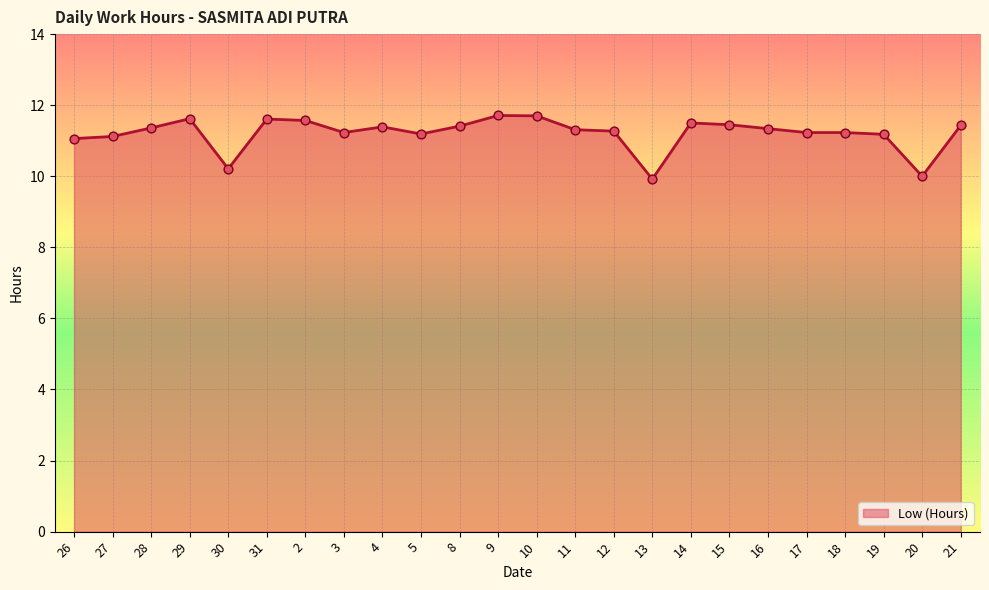

Approximately how many times larger is the value at 3 compared to 17?

1.0